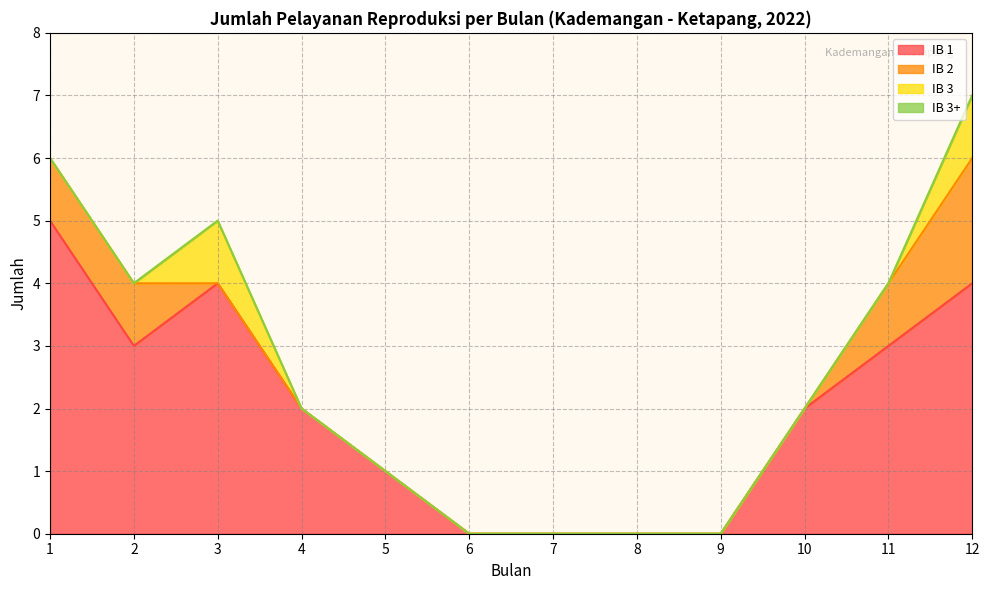

Which series changed the most between 6 and 9?

IB 1